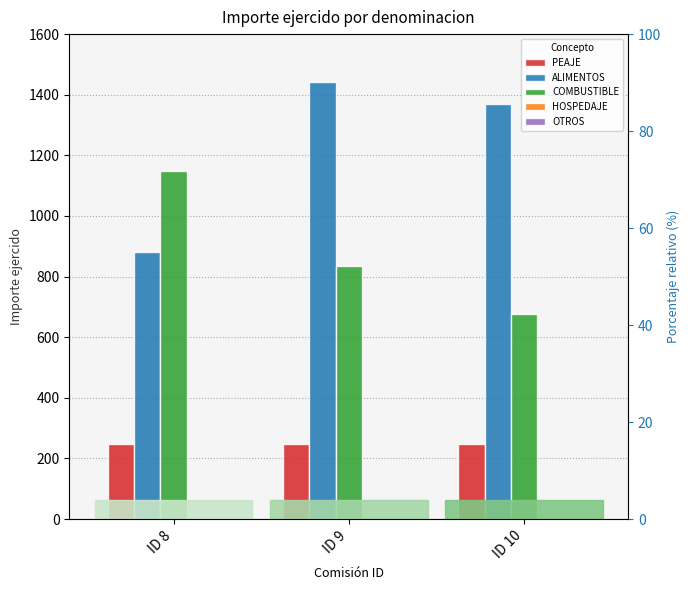

Reading left to right, list all the values displayed in this chart.

PEAJE: ID 8=248.0	ID 9=248.0	ID 10=248.0
ALIMENTOS: ID 8=881.0	ID 9=1441.0	ID 10=1368.0
COMBUSTIBLE: ID 8=1150.0	ID 9=833.5	ID 10=676.7
HOSPEDAJE: ID 8=0.0	ID 9=0.0	ID 10=0.0
OTROS: ID 8=0.0	ID 9=0.0	ID 10=0.0